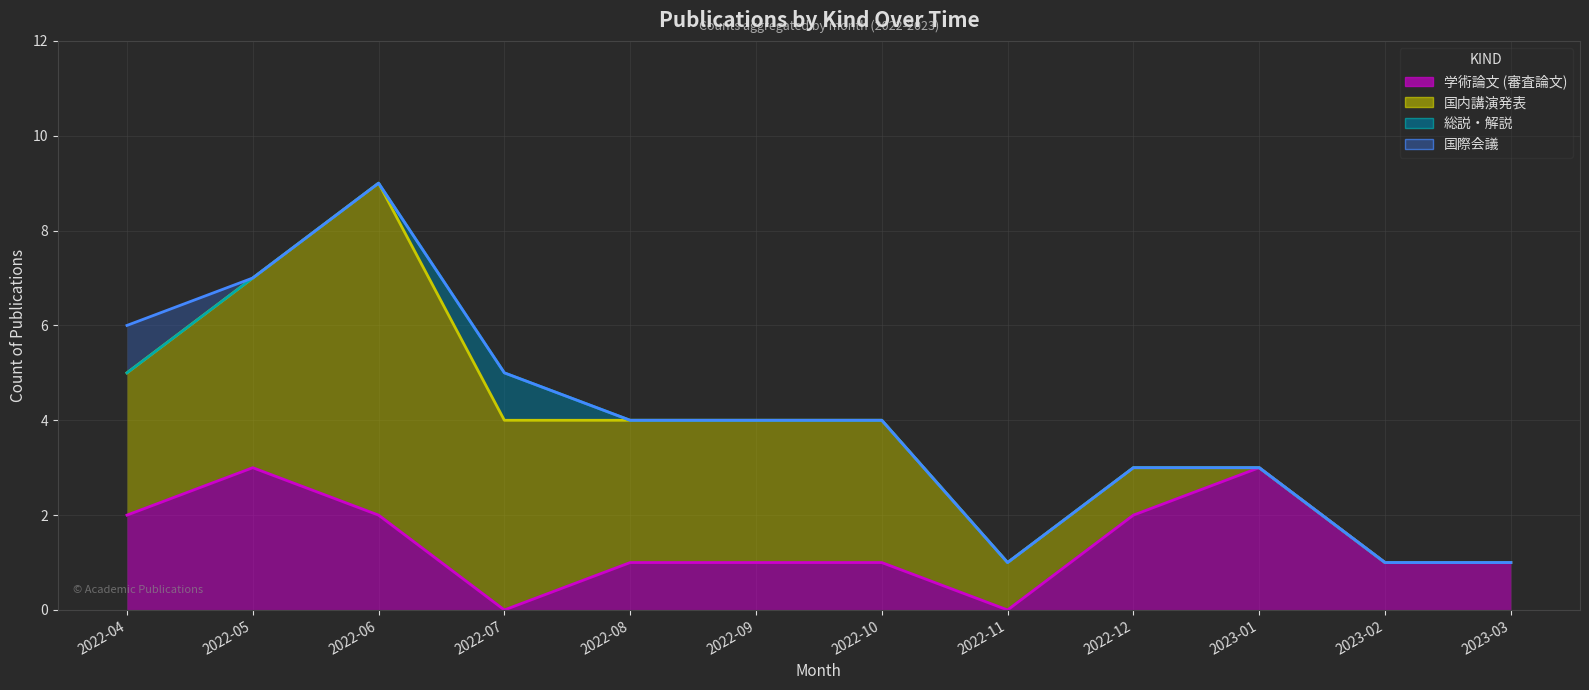

What are all the series names shown in the legend?

学術論文 (審査論文), 国内講演発表, 総説・解説, 国際会議